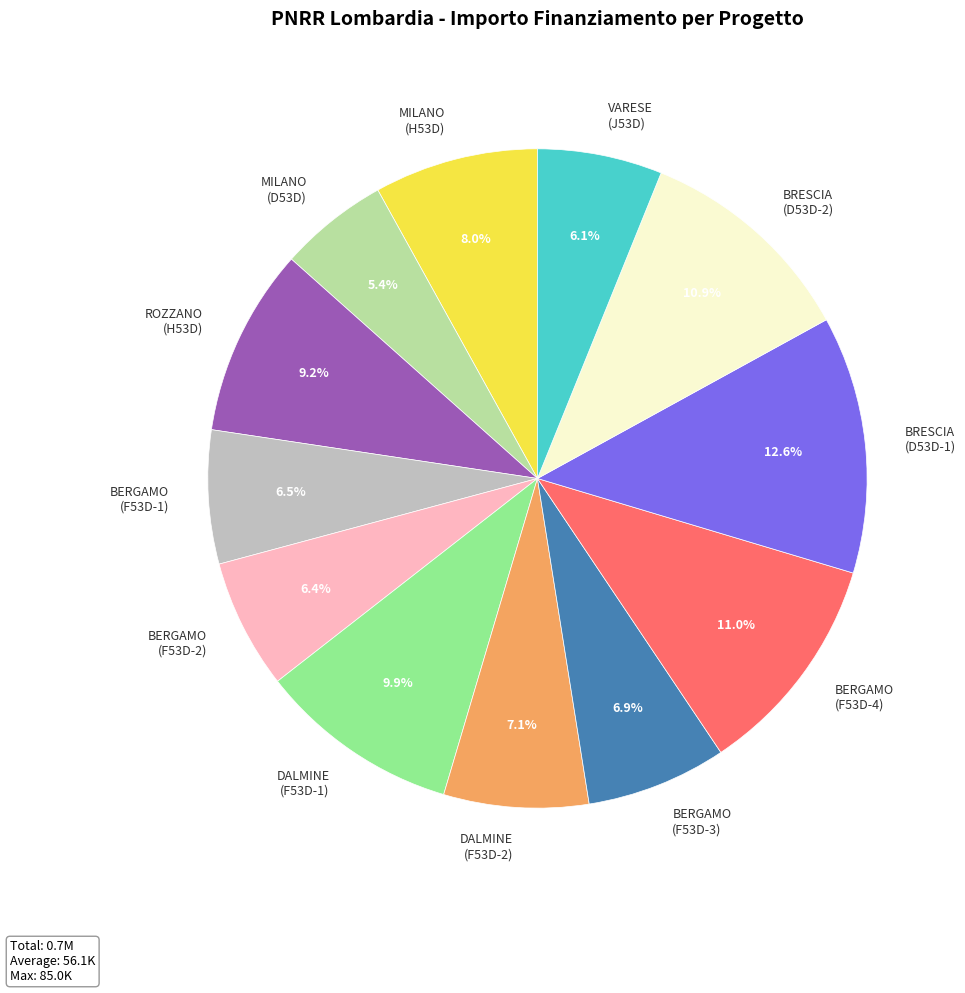

Which category has the biggest portion of the pie?

BRESCIA (D53D-1)